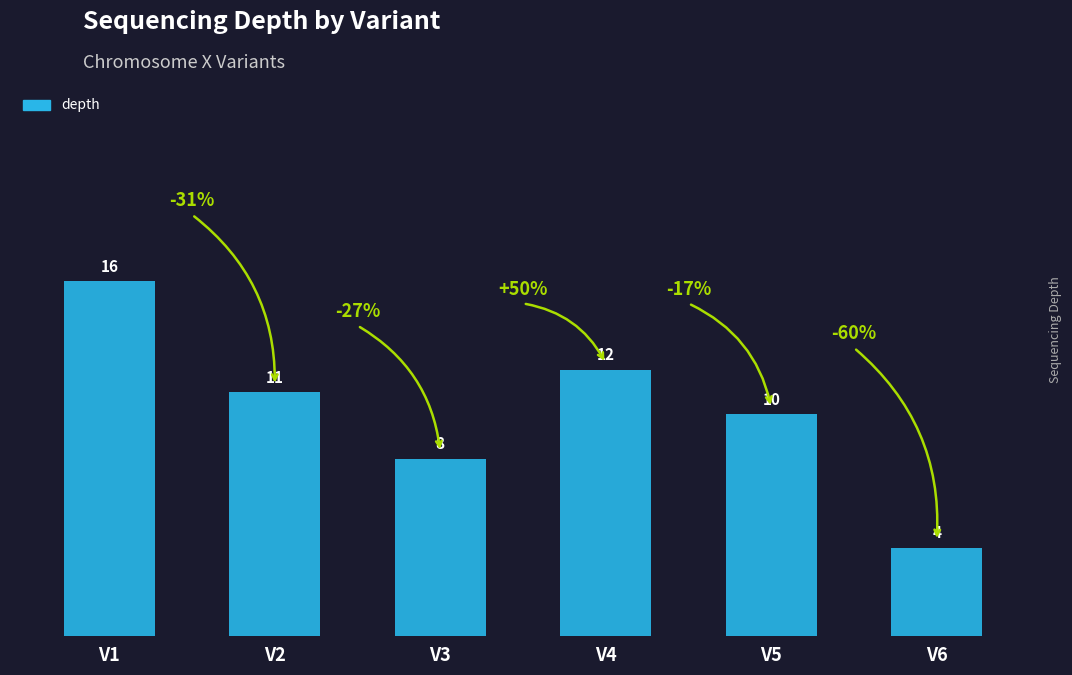

List the labels in order of value, largest first.

V1, V4, V2, V5, V3, V6